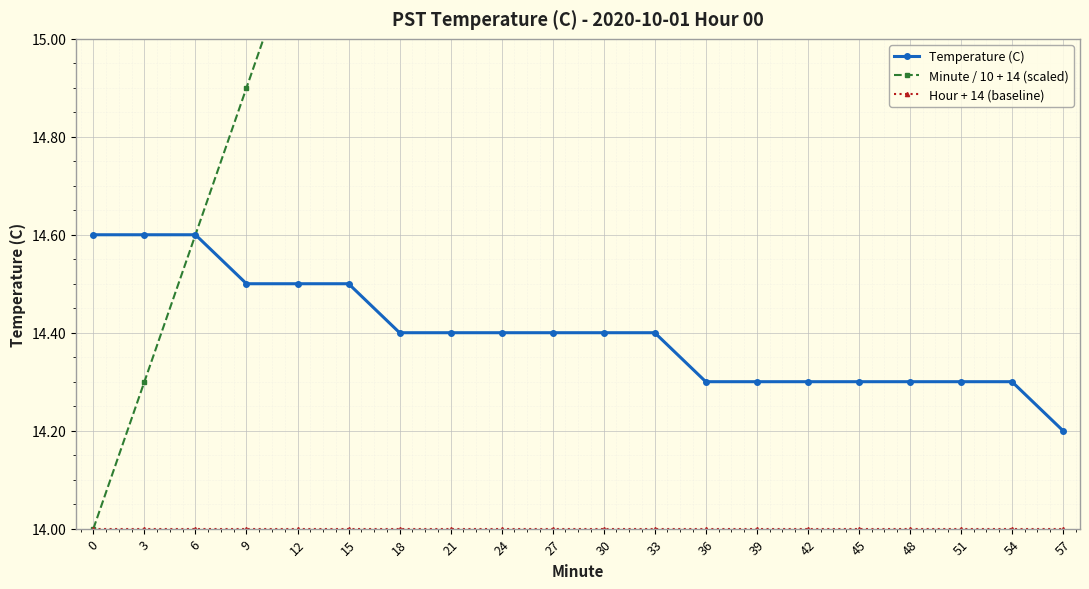

What is the maximum value shown in the chart?

19.7